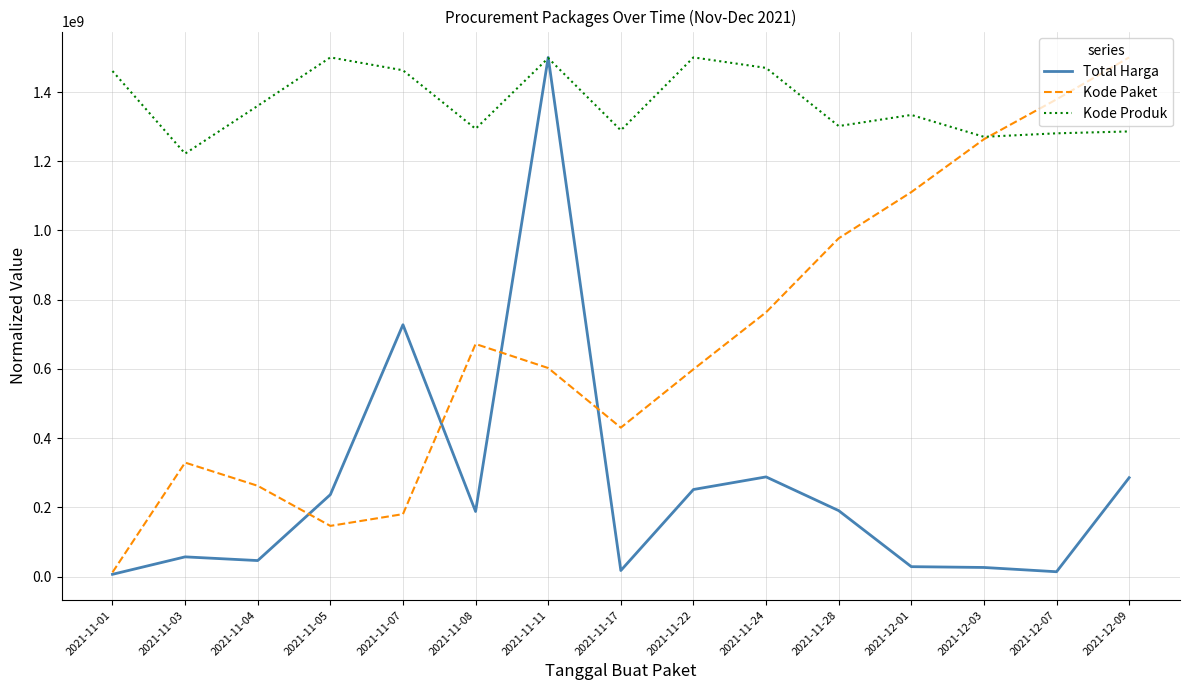

Between 2021-11-22 and 2021-11-28, which series saw the biggest shift?

Kode Paket